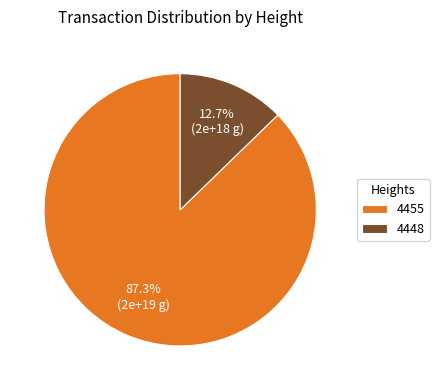

Combined, what portion of the pie is 4448 and 4455?

100.0%